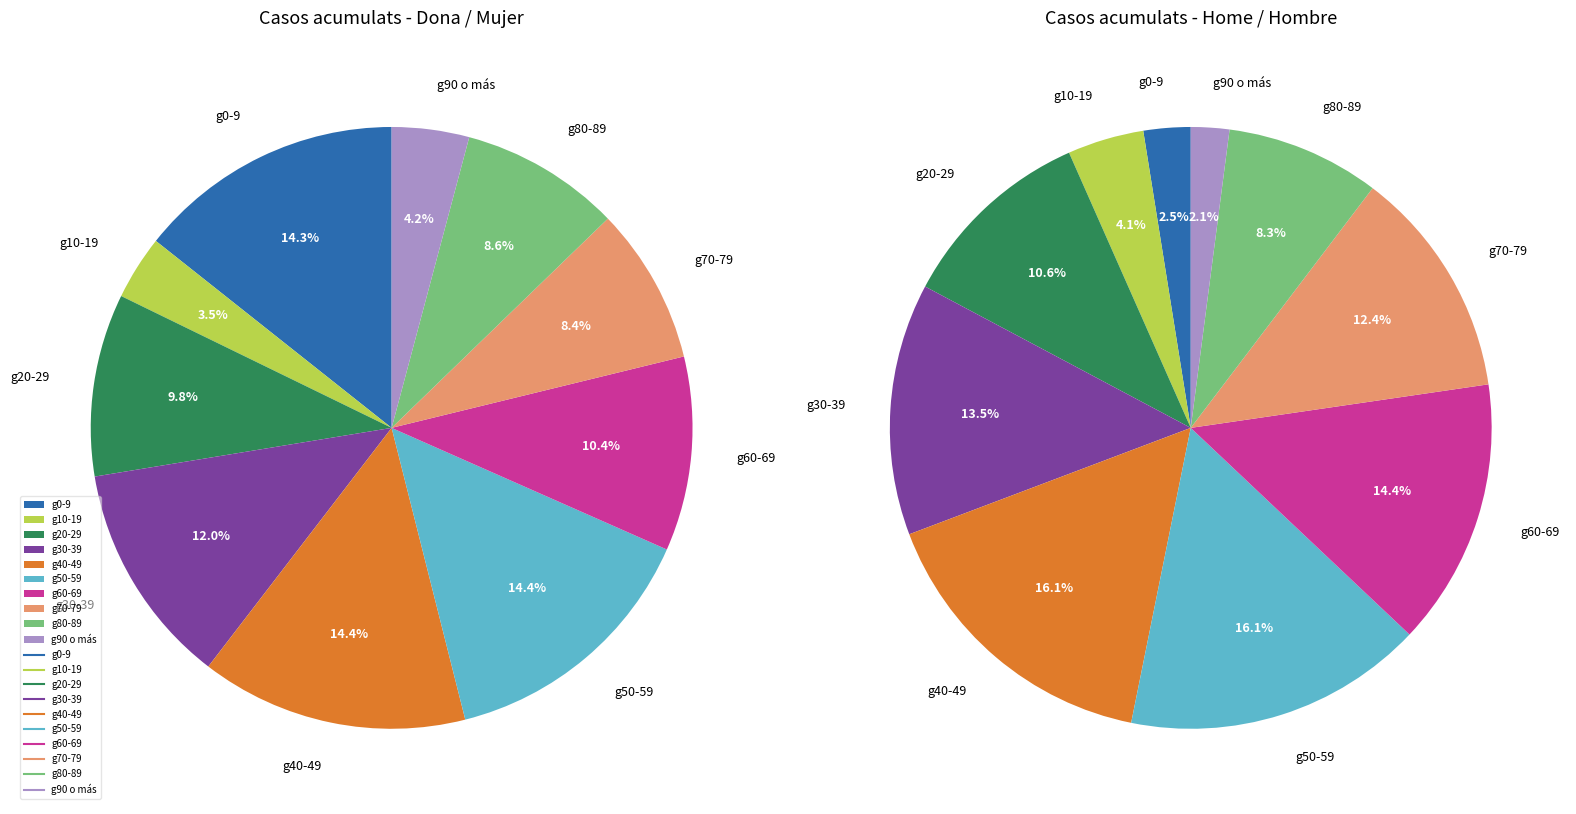

Rank the categories by Home / Hombre value from highest to lowest.

g50-59, g40-49, g60-69, g30-39, g70-79, g20-29, g80-89, g10-19, g0-9, g90 o más